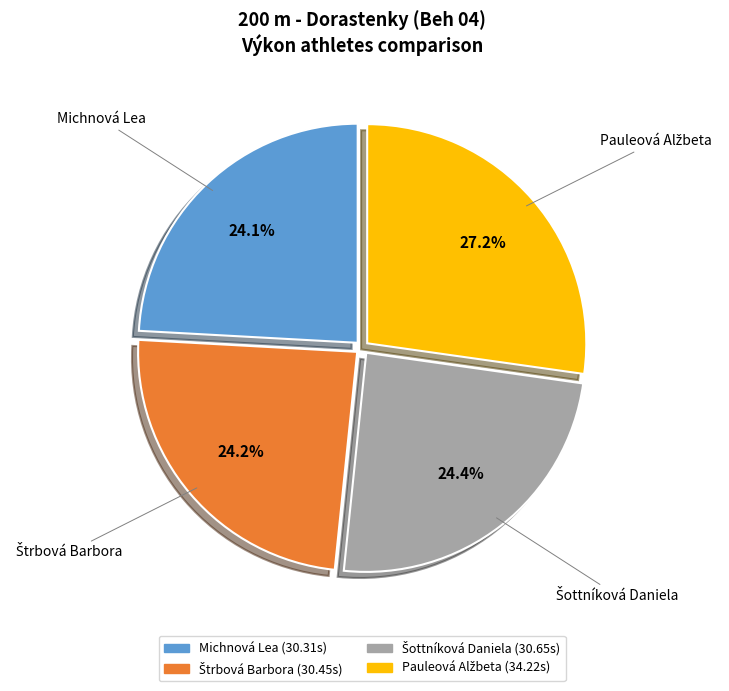

Does any single category account for the majority?

No